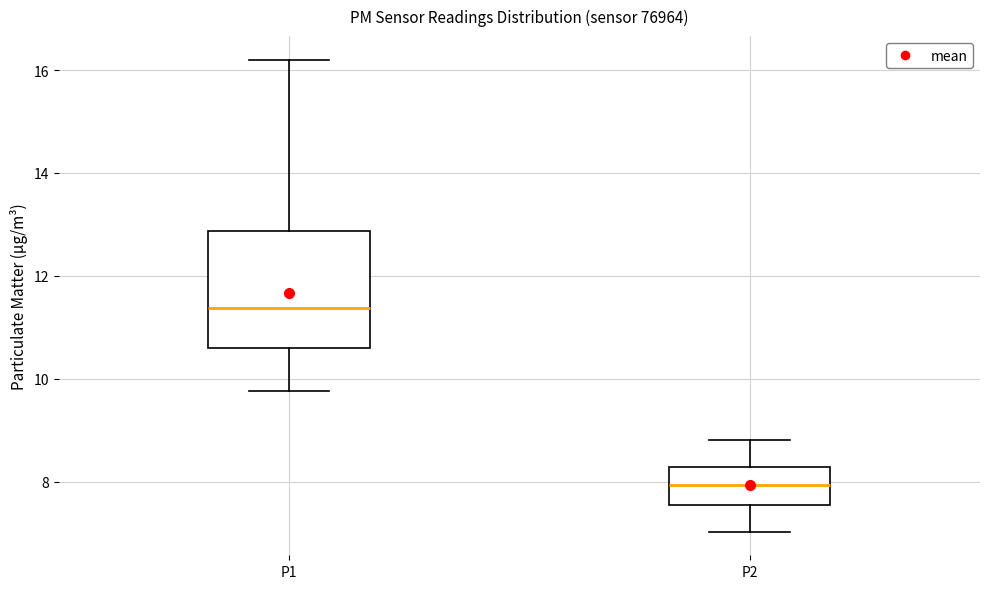

Which box is the tallest, from its lower edge to its upper edge?

P1